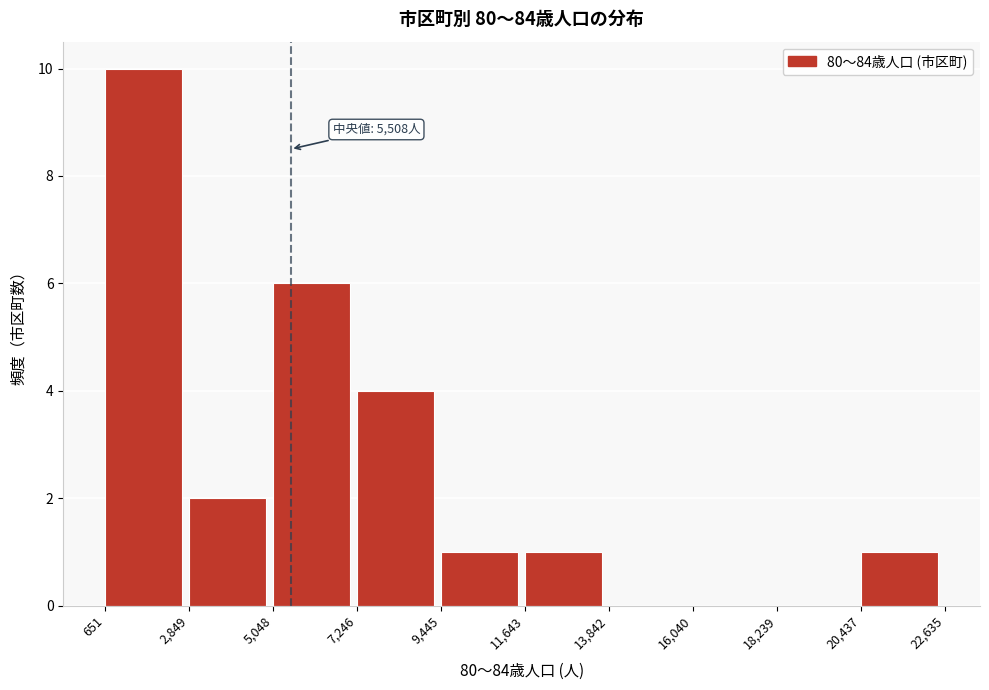

Over which range of the x-axis is the bar tallest?

651 to 2,849